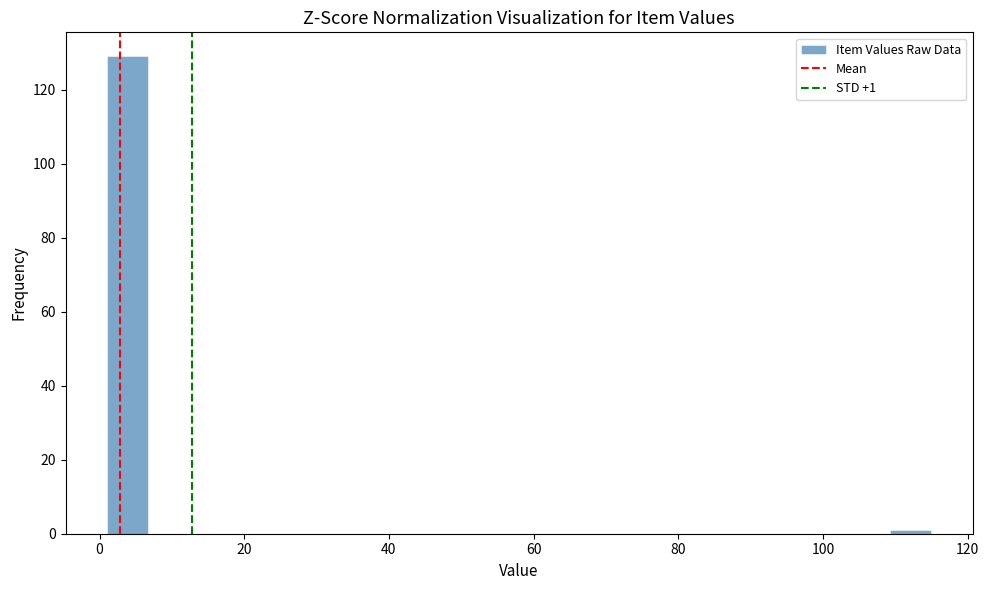

Around what value on the x-axis is the tallest bar? Give the approximate position of its centre, as read against the axis.

4